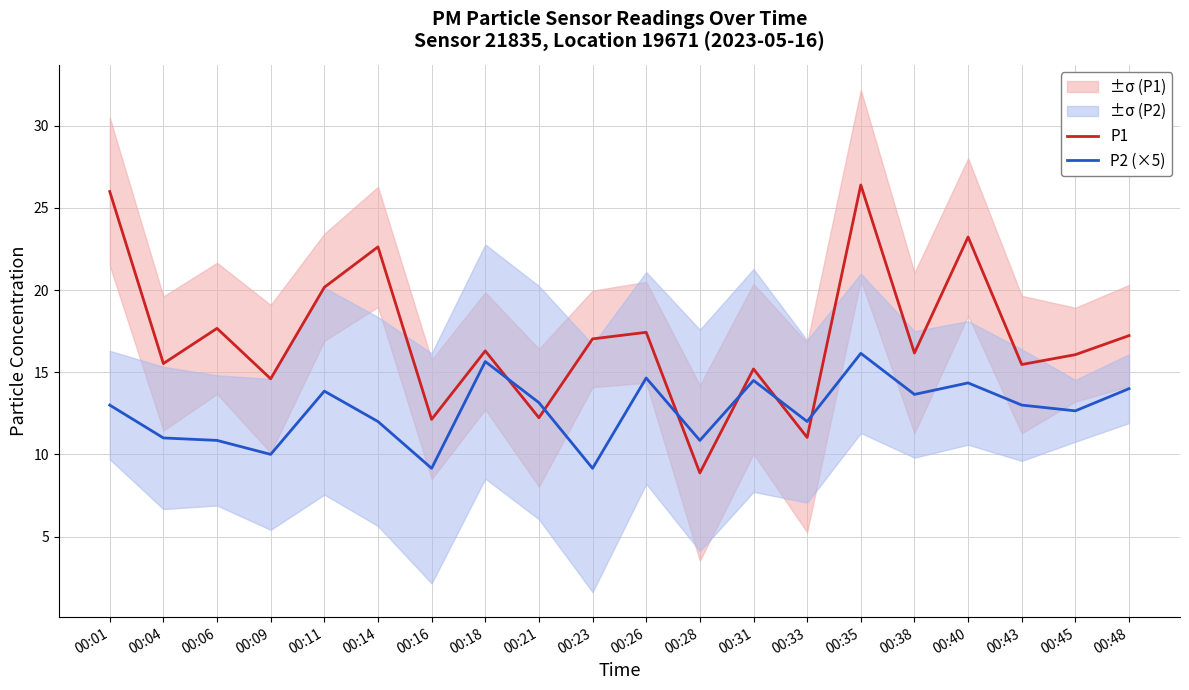

Reading left to right, what are all the values shown in this chart?

P1: 00:01=26.0	00:04=15.5	00:06=17.7	00:09=14.6	00:11=20.2	00:14=22.6	00:16=12.1	00:18=16.3	00:21=12.2	00:23=17.0	00:26=17.4	00:28=8.9	00:31=15.2	00:33=11.0	00:35=26.4	00:38=16.2	00:40=23.2	00:43=15.5	00:45=16.1	00:48=17.2
P2 (×5): 00:01=13.0	00:04=11.0	00:06=10.8	00:09=10.0	00:11=13.8	00:14=12.0	00:16=9.2	00:18=15.6	00:21=13.1	00:23=9.2	00:26=14.7	00:28=10.8	00:31=14.5	00:33=12.0	00:35=16.1	00:38=13.7	00:40=14.4	00:43=13.0	00:45=12.6	00:48=14.0